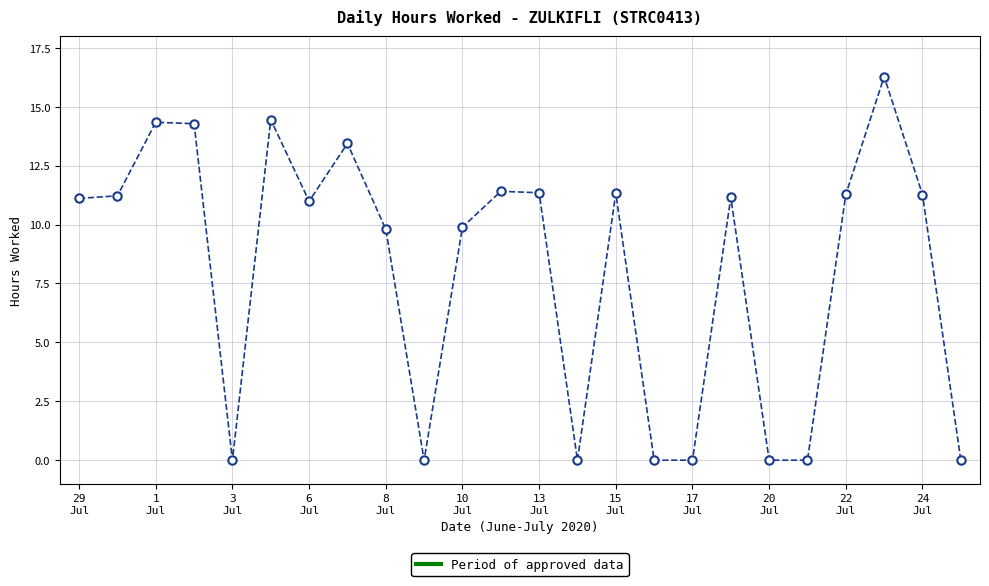

What is the difference between the maximum and minimum values?

16.3